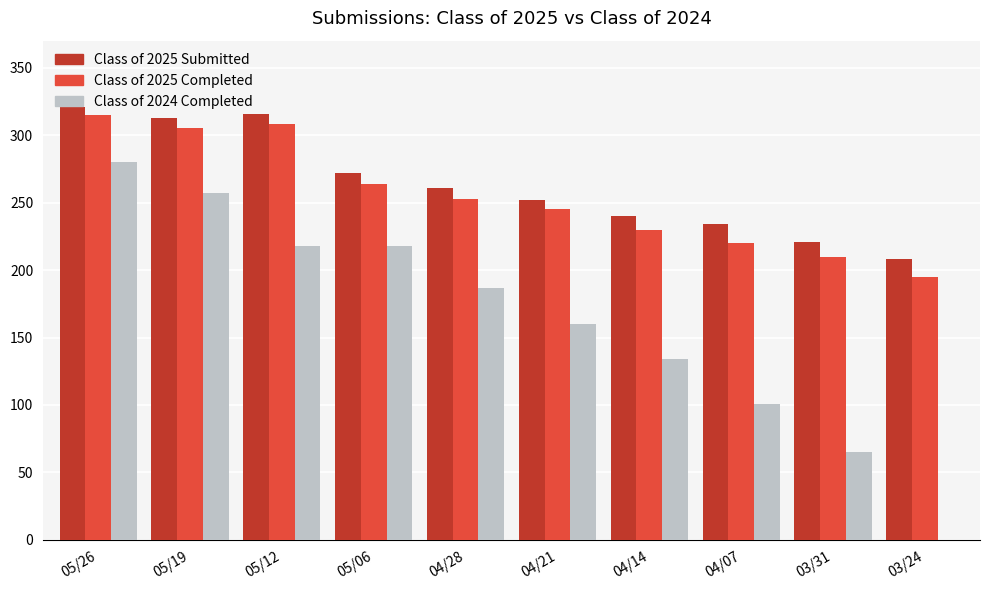

Is it true that Class of 2025 Completed equals 253 at 04/28?

True